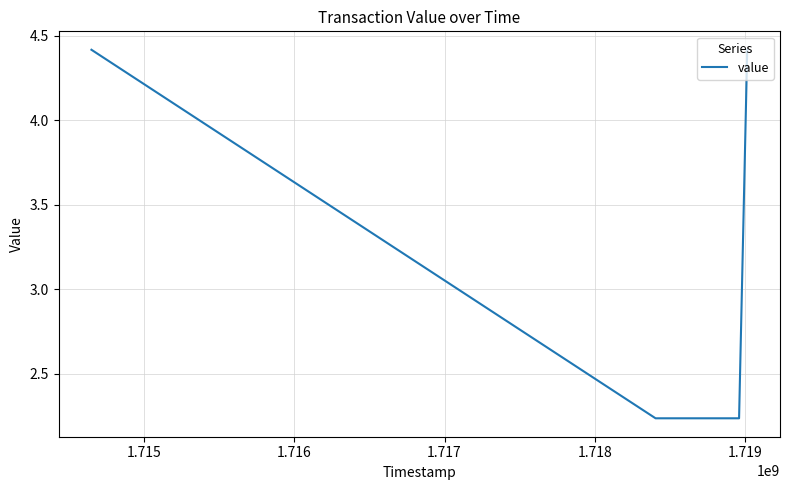

What is the average value?

3.3